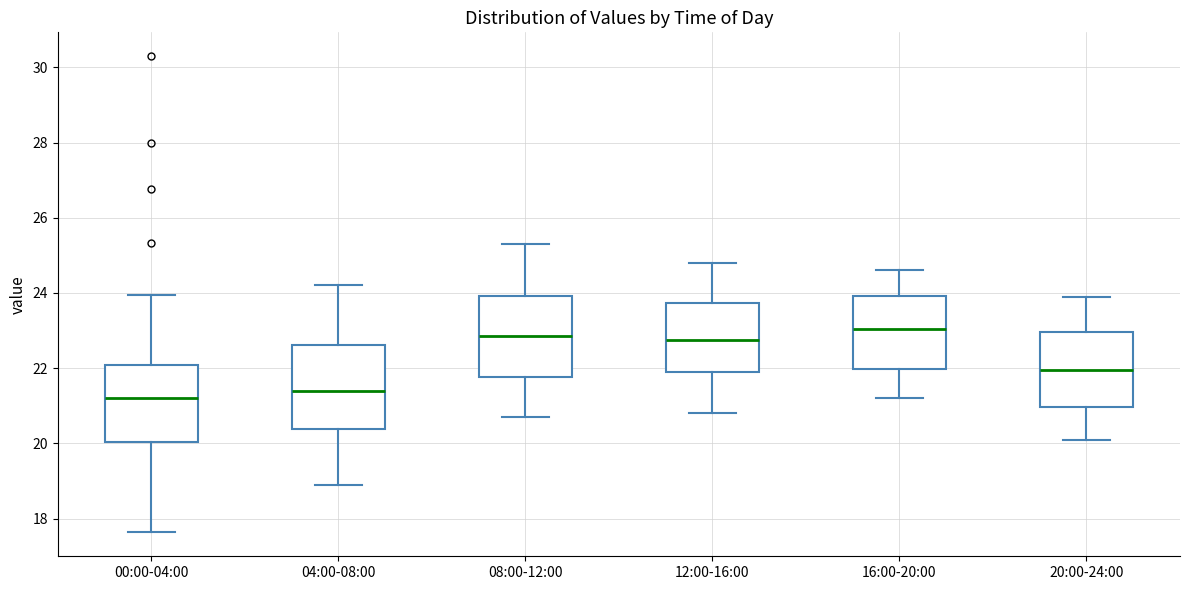

Where does the lower whisker of the box for 08:00-12:00 end on the y-axis? The values are not printed on the chart, so give them approximately, as read against the axis.

20.8